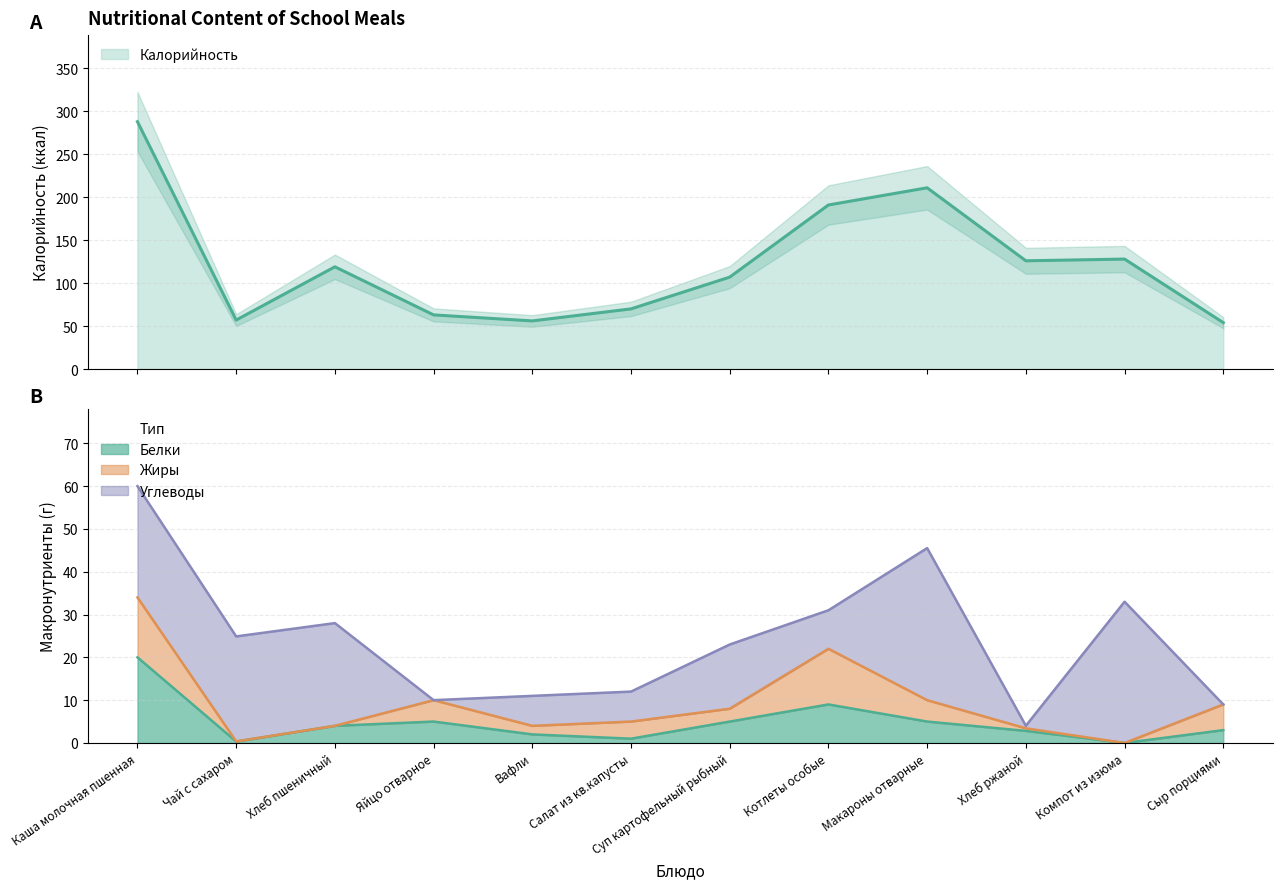

Does the chart display data point markers on the line(s)?

No